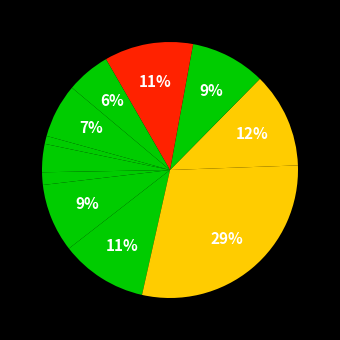

How many segments does this pie chart have?

11